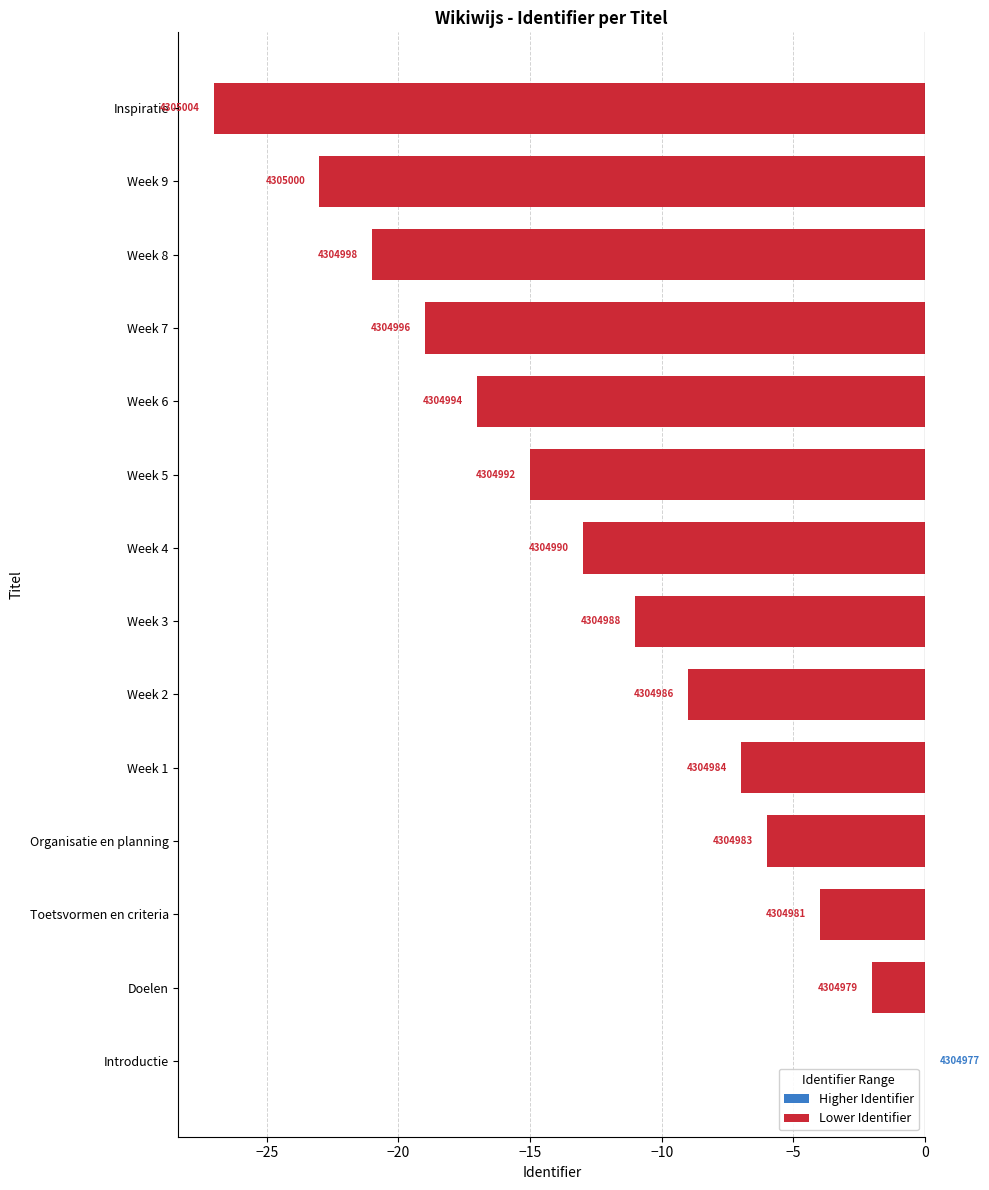

Are the bars horizontal?

Yes